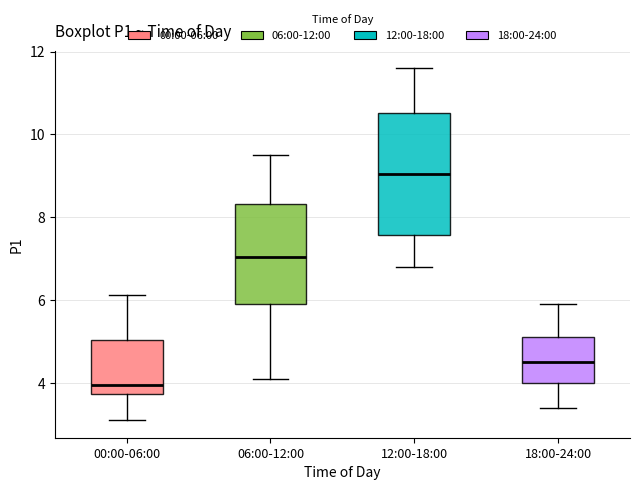

Reading left to right, transcribe this box plot: for each box, give where its median line is, the range the box spans, and where its two whiskers end, as read against the y-axis. The values are not printed on the chart, so give them approximately, as read against the axis.

00:00-06:00: median 4.0, box 3.8 to 5.0, whiskers 3.2 to 6.2
06:00-12:00: median 7.0, box 6.0 to 8.4, whiskers 4.2 to 9.6
12:00-18:00: median 9.0, box 7.6 to 10.6, whiskers 6.8 to 11.6
18:00-24:00: median 4.6, box 4.0 to 5.2, whiskers 3.4 to 6.0